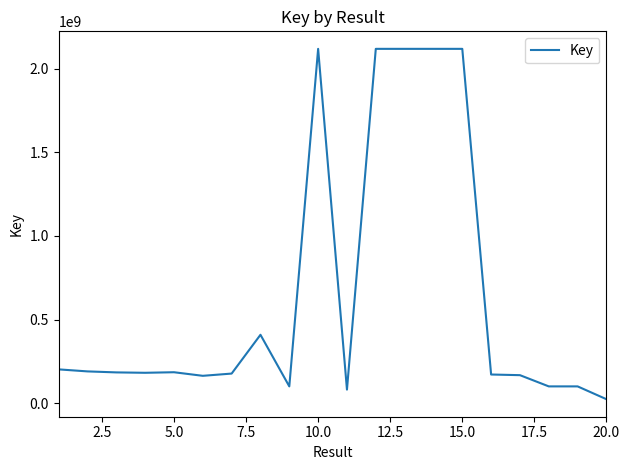

What is the maximum value shown in the chart?

2117862947